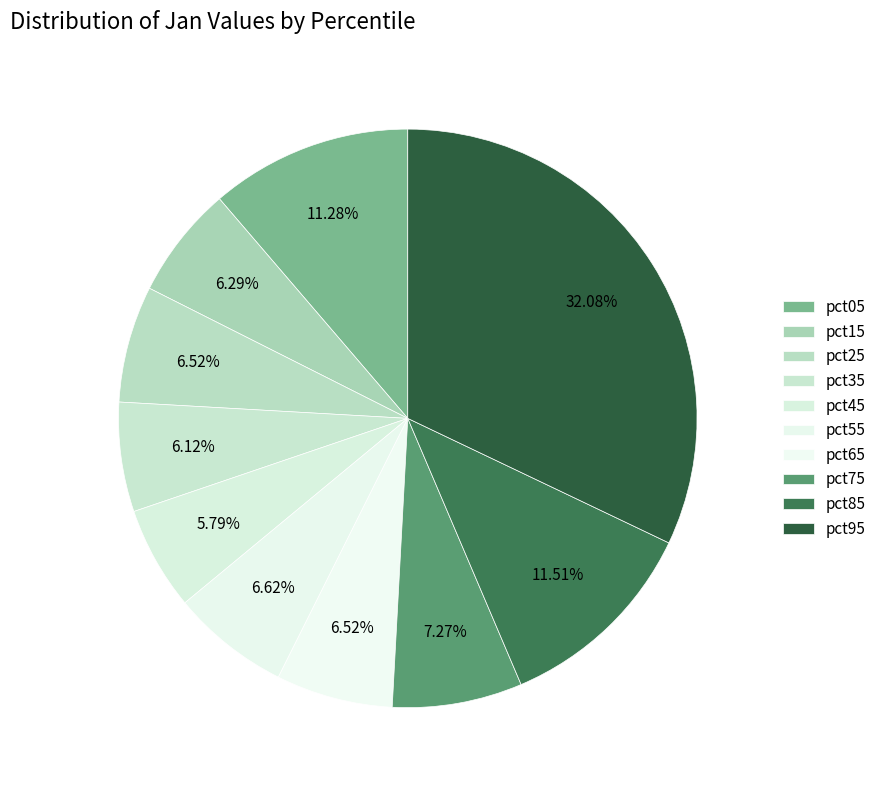

What percentage do pct15 and pct45 together represent?

12.1%